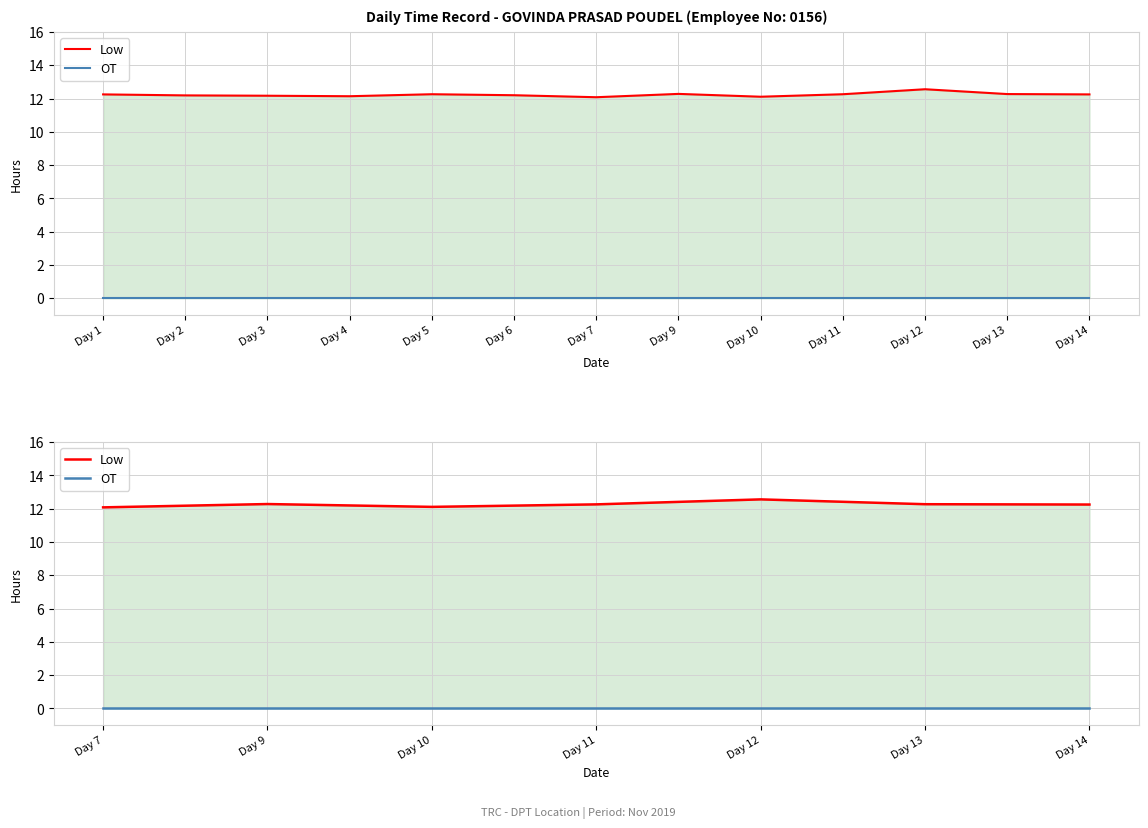

At Day 12, list the series in order from largest to smallest.

Low, OT